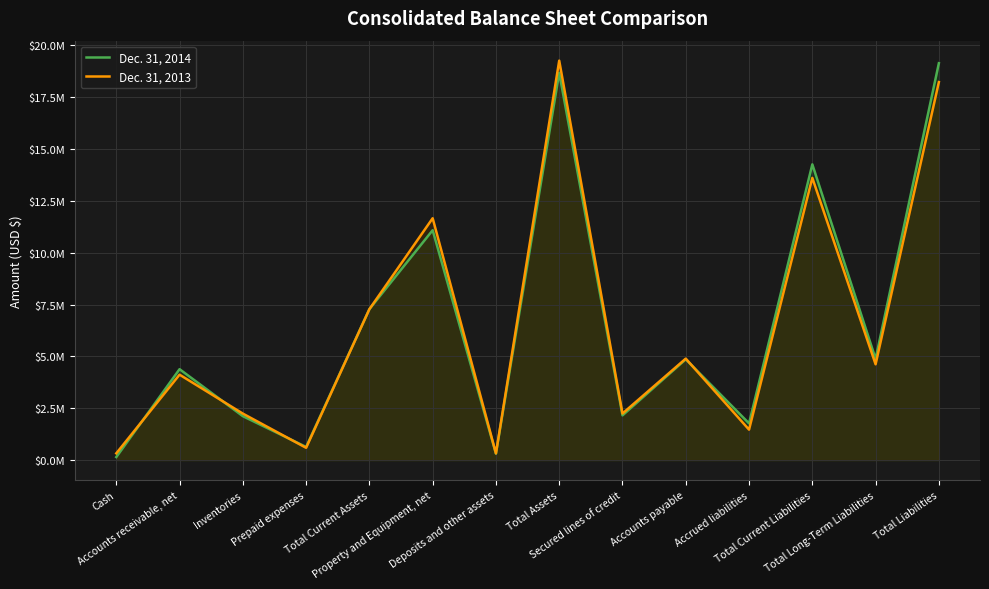

What is the approximate value of Dec. 31, 2014 at Cash, to the nearest 50?

145100